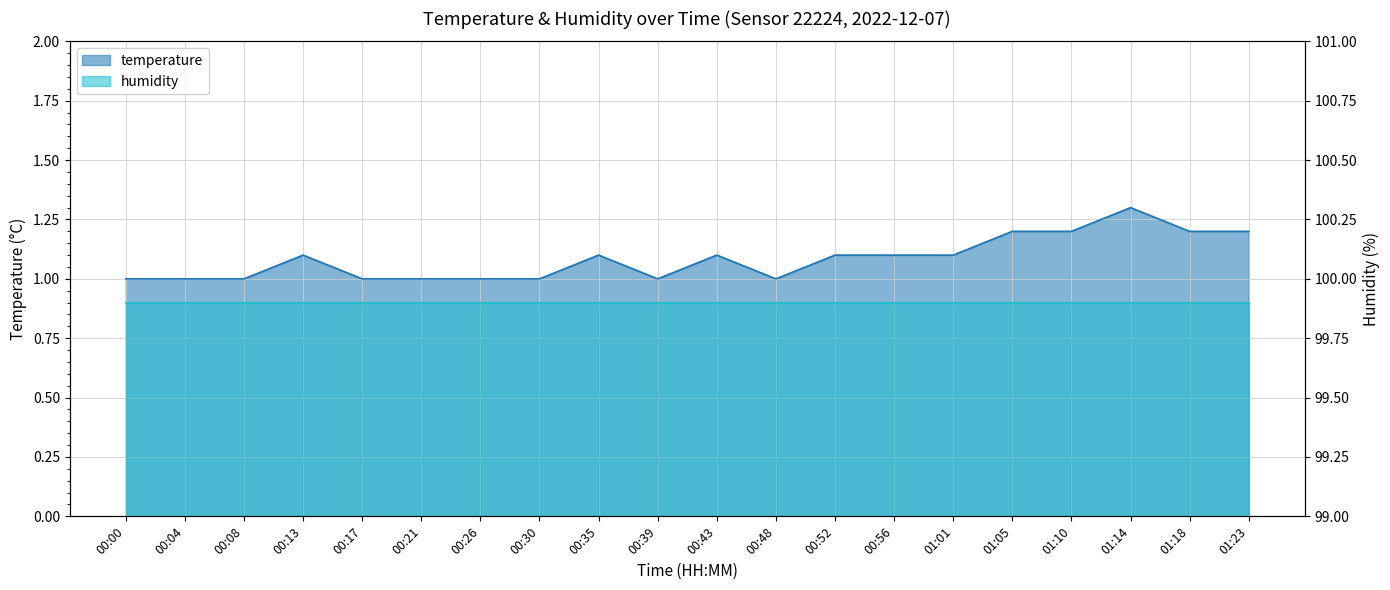

Between 01:14 and 00:00, which is larger?

01:14